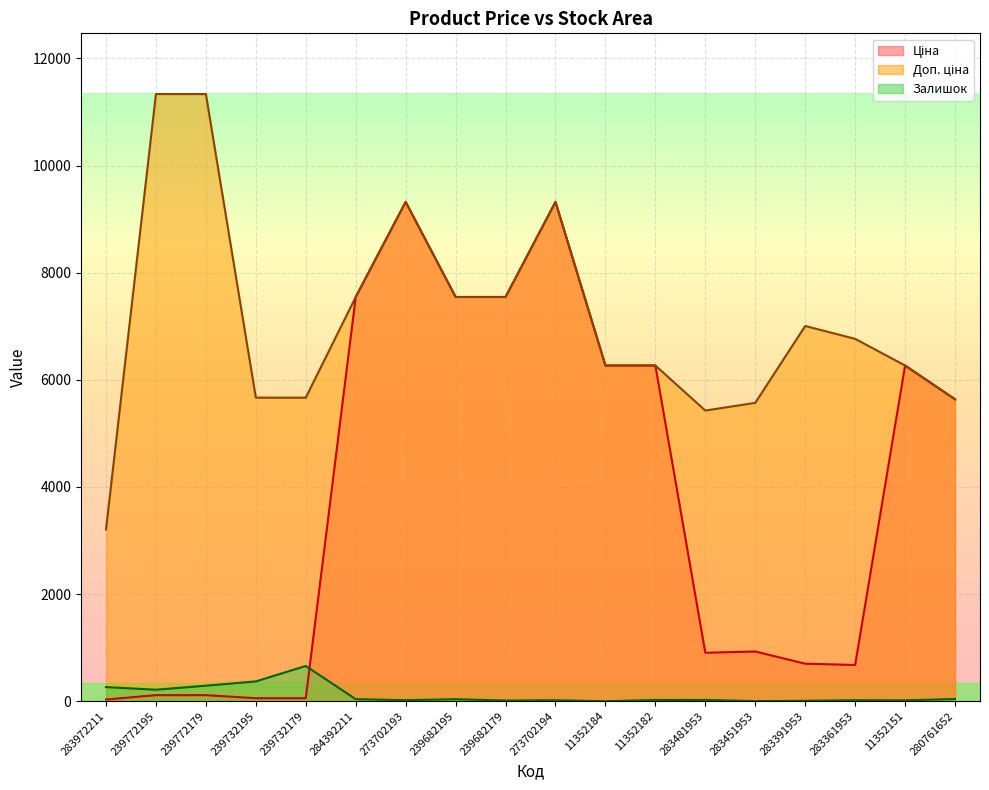

How many interior local peaks does the Доп. ціна series have?

3